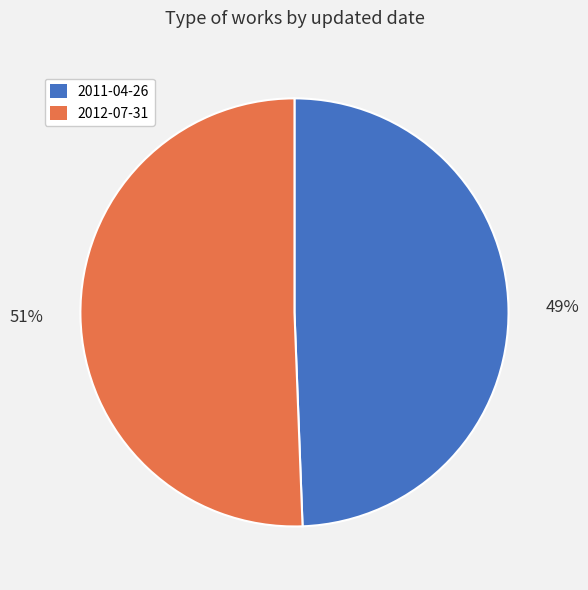

Is it true that 2012-07-31 is 62% of the pie?

False